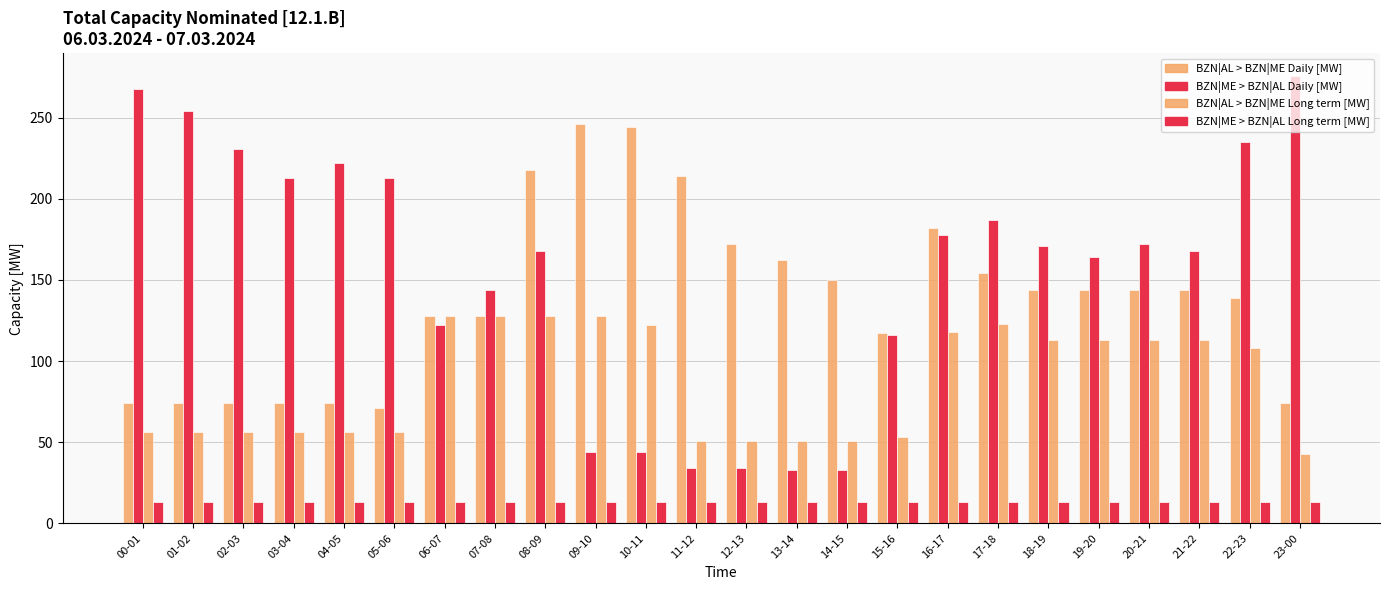

Are the bars horizontal?

No